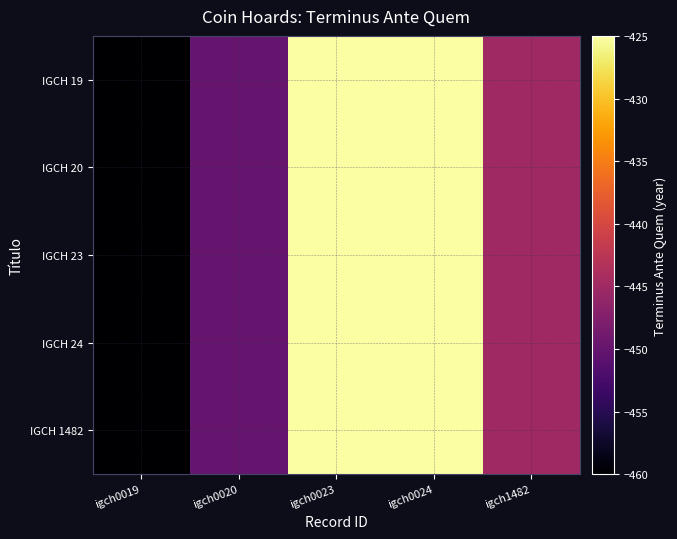

Count the number of categories in the chart.

5